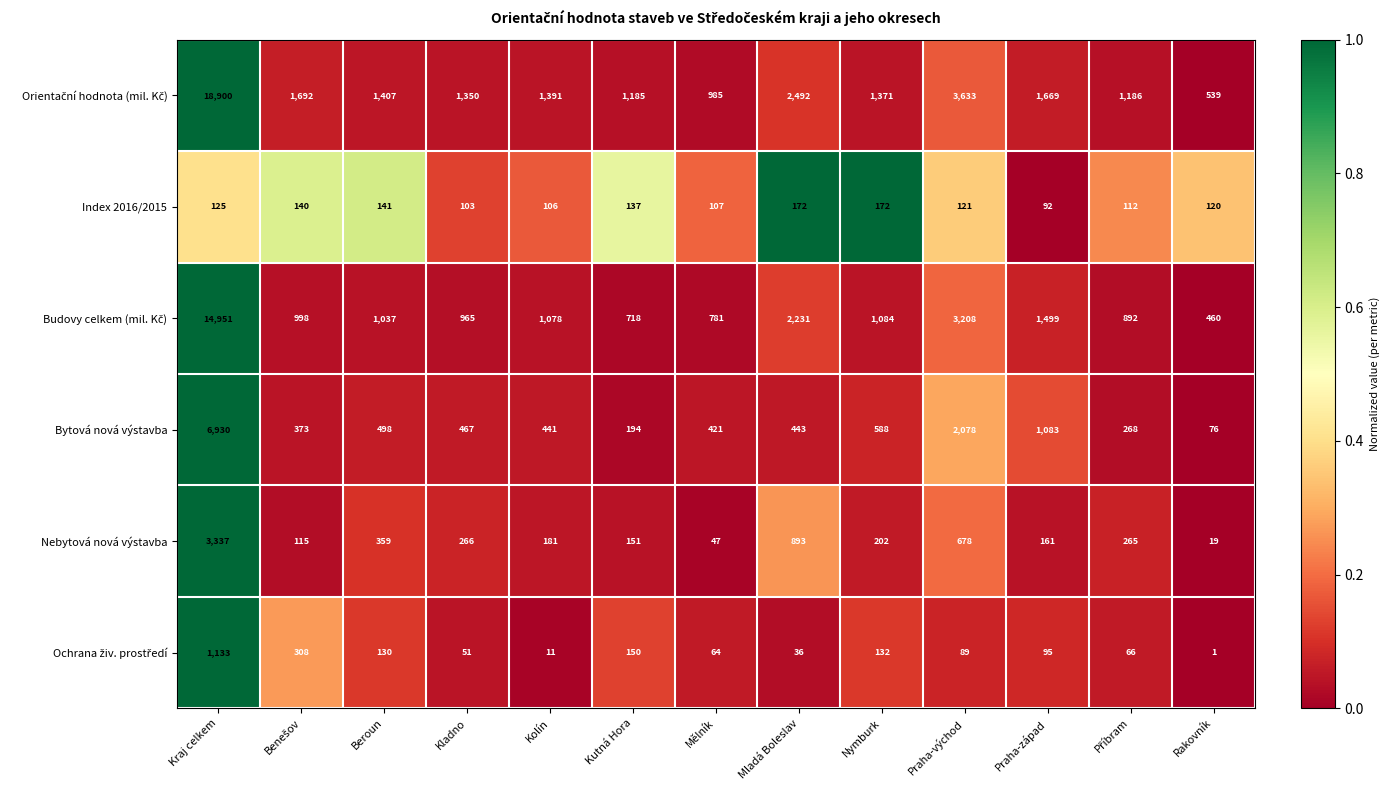

What is the difference between the Bytová nová výstavba values at Kutná Hora and Nymburk?

394